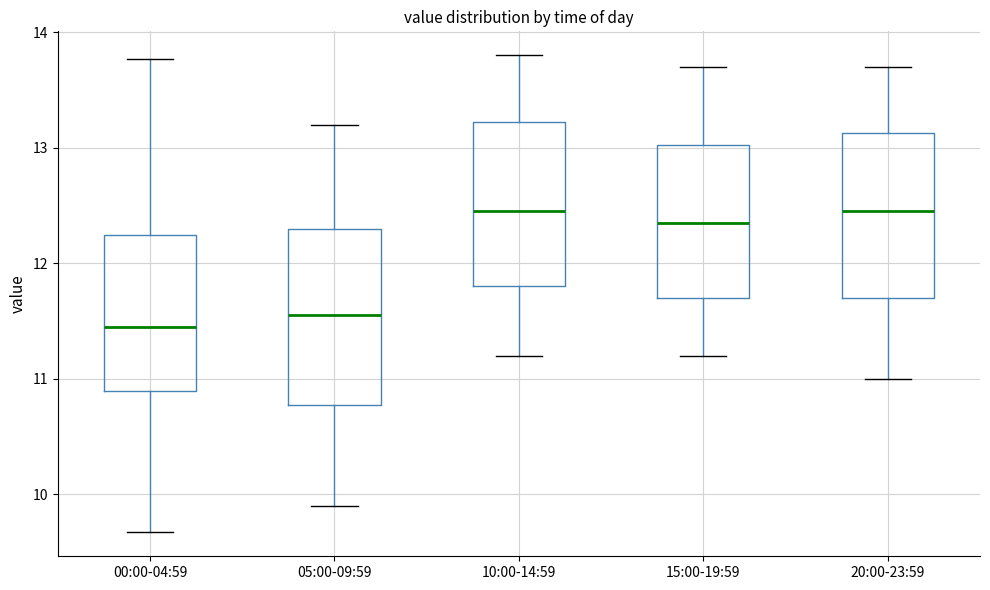

Which box's median line is the lowest?

00:00-04:59